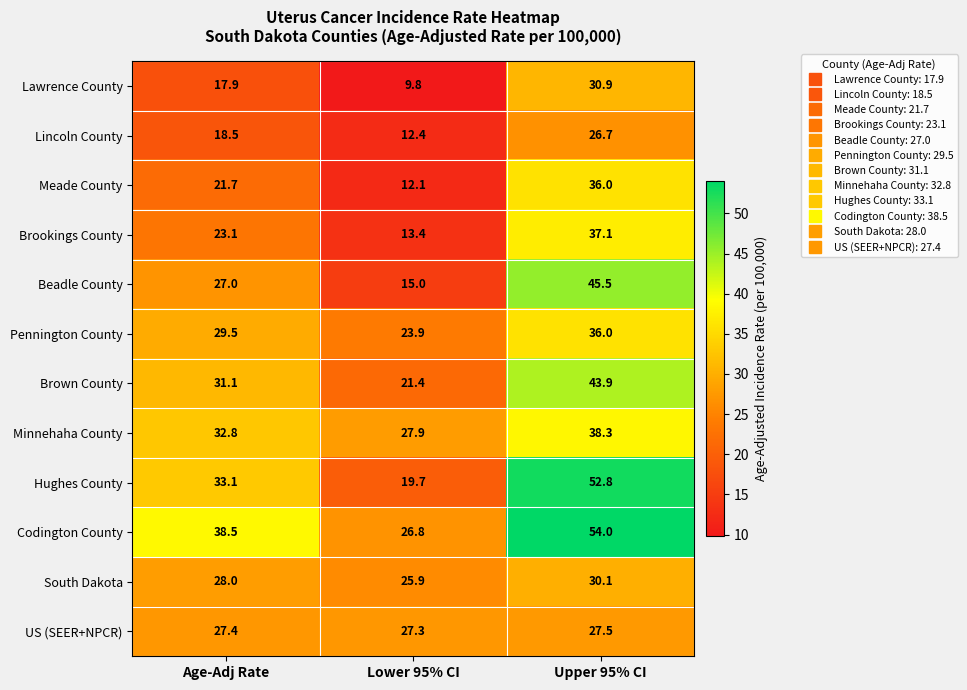

What is the difference between the maximum and minimum values in the Minnehaha County series?

10.4